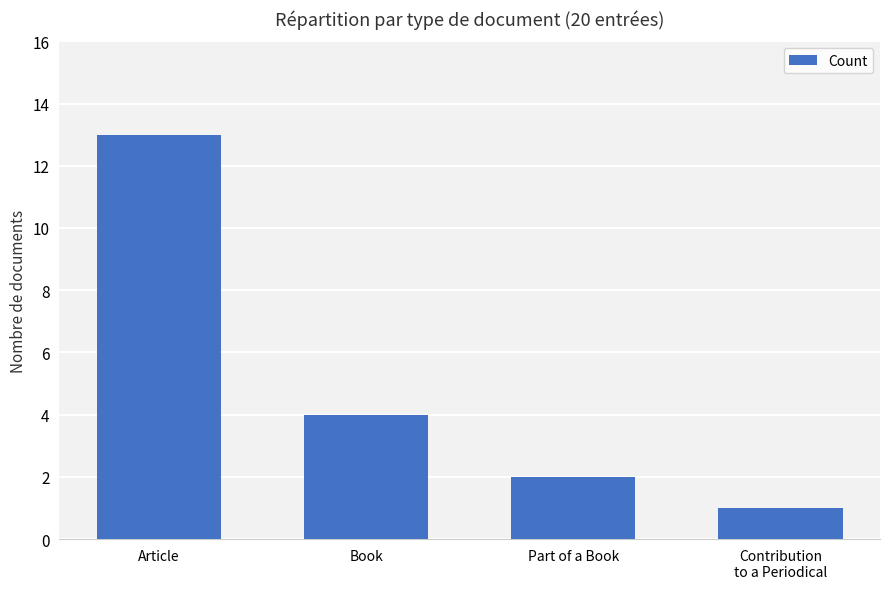

What is the label of the 4th bar from the left?

Contribution
to a Periodical